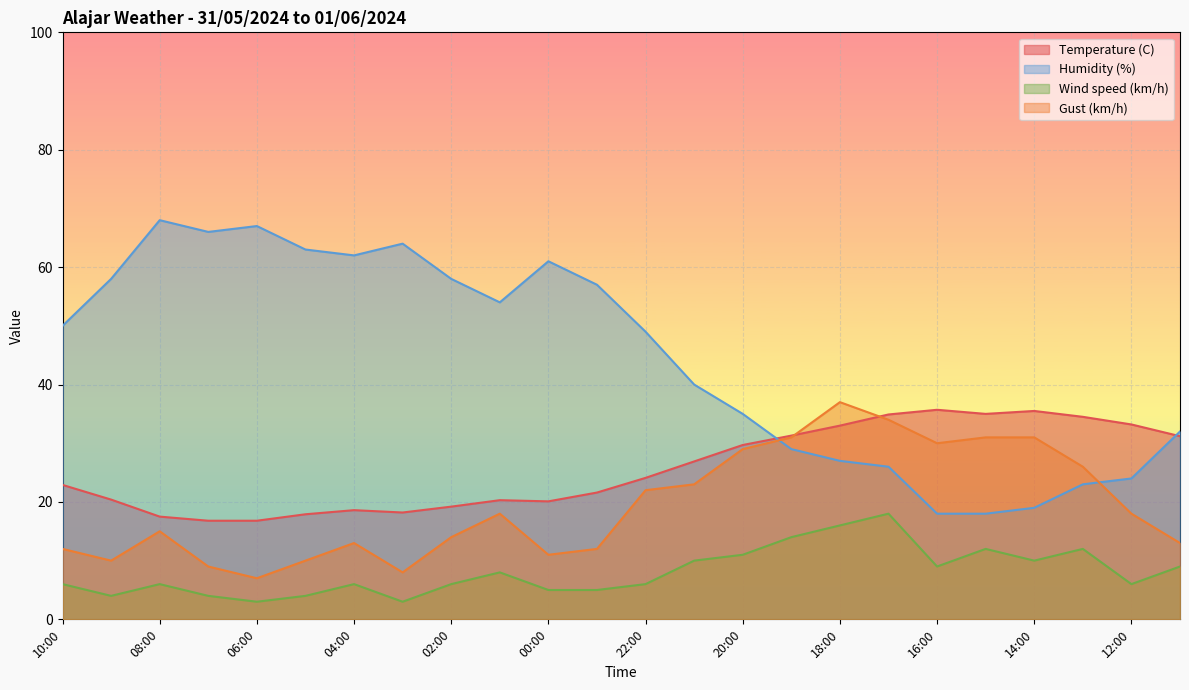

How many times do Temperature (C) and Gust (km/h) cross each other?

2